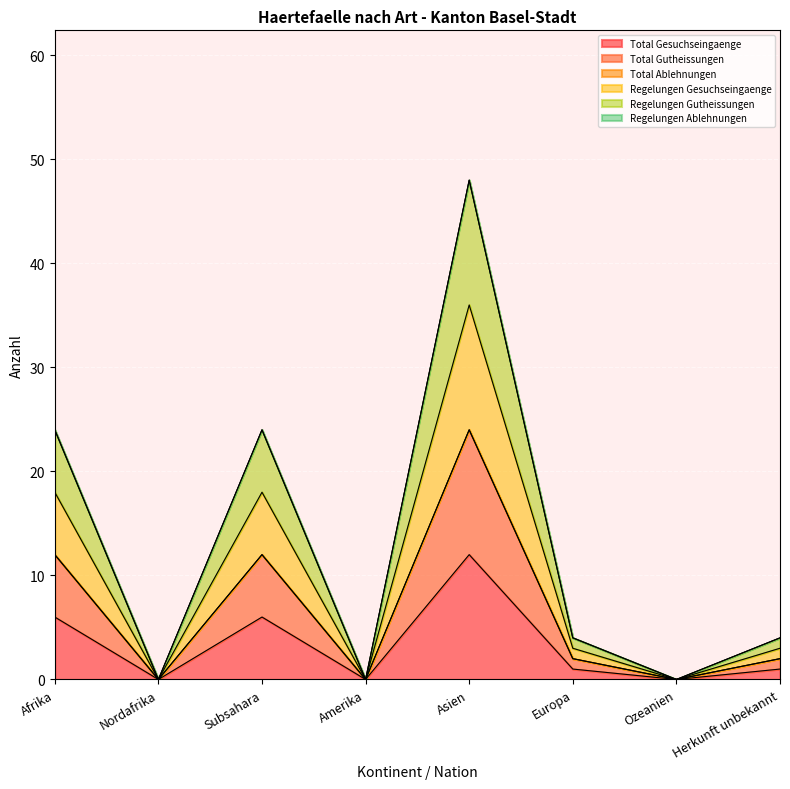

What is the label of the 4th point from the left?

Amerika